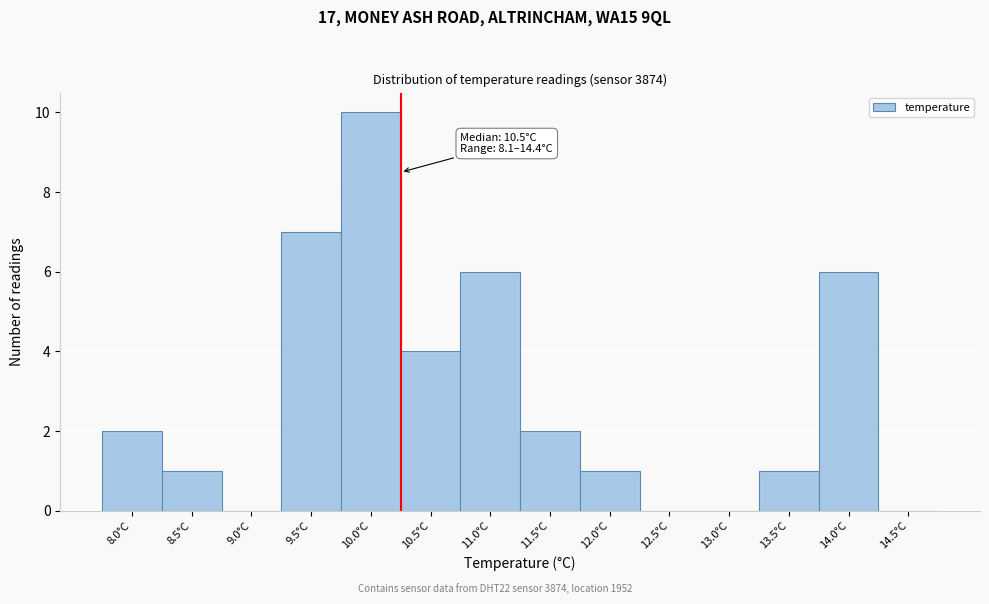

Reading left to right, extract all data points from this chart.

8.0°C=2	8.5°C=1	9.0°C=0	9.5°C=7	10.0°C=10	10.5°C=4	11.0°C=6	11.5°C=2	12.0°C=1	12.5°C=0	13.0°C=0	13.5°C=1	14.0°C=6	14.5°C=0